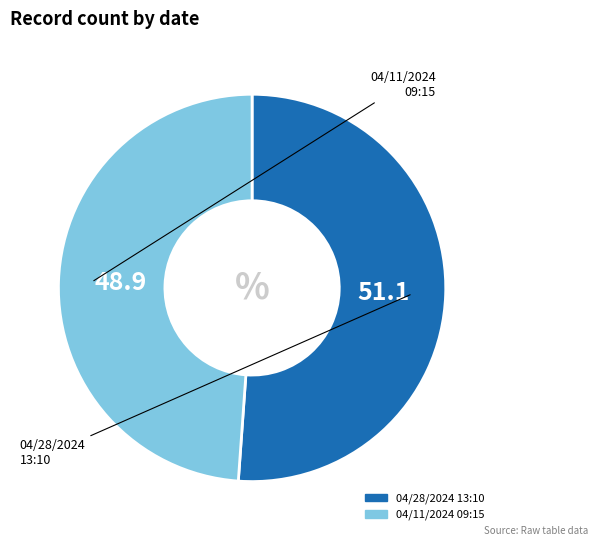

The 04/11/2024 09:15 slice represents 49% of the pie. True or false?

True